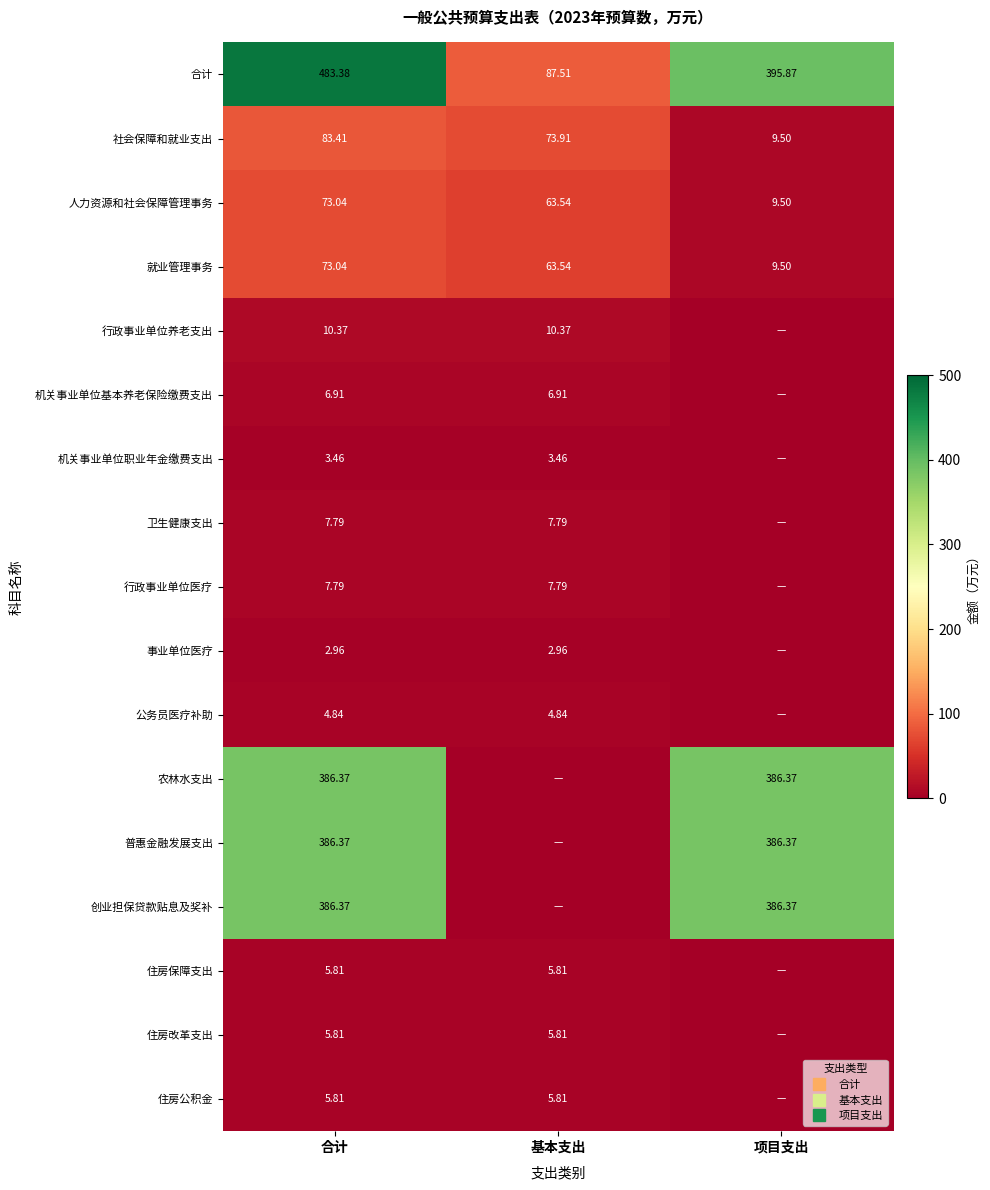

List the series in order of their peak value, lowest first.

事业单位医疗, 机关事业单位职业年金缴费支出, 公务员医疗补助, 住房保障支出, 住房改革支出, 住房公积金, 机关事业单位基本养老保险缴费支出, 卫生健康支出, 行政事业单位医疗, 行政事业单位养老支出, 人力资源和社会保障管理事务, 就业管理事务, 社会保障和就业支出, 农林水支出, 普惠金融发展支出, 创业担保贷款贴息及奖补, 合计